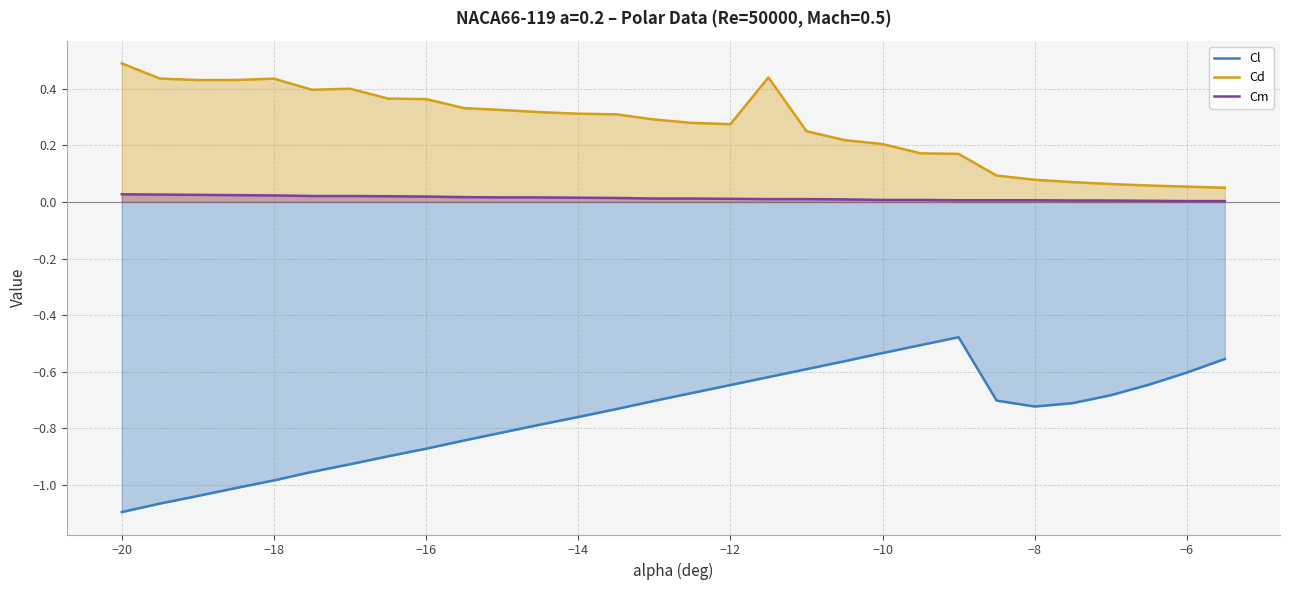

List the series in order of their peak value, lowest first.

Cl, Cm, Cd